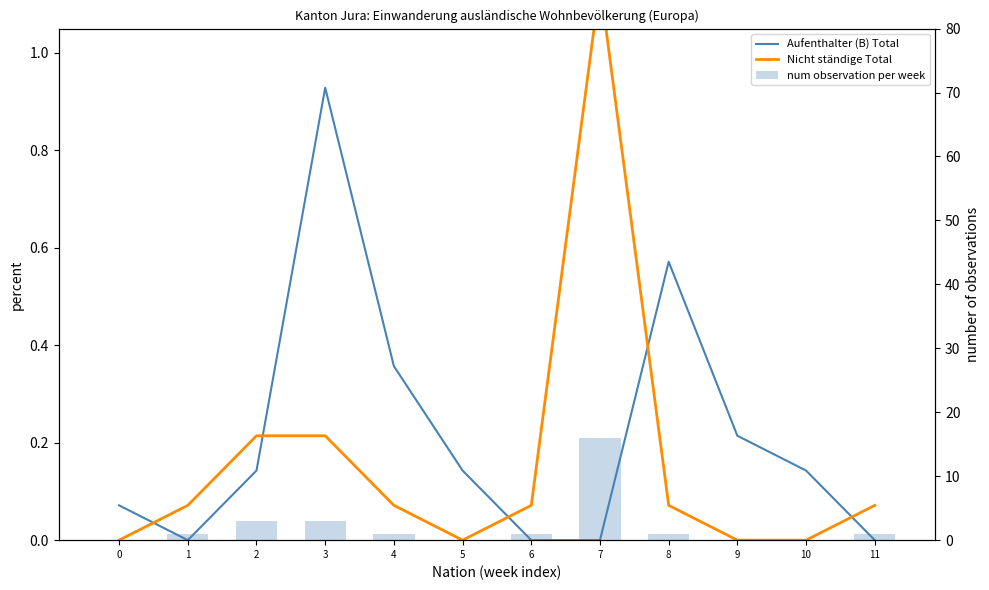

Rank the series by their maximum value, from highest to lowest.

num observation per week, Nicht ständige Total, Aufenthalter (B) Total